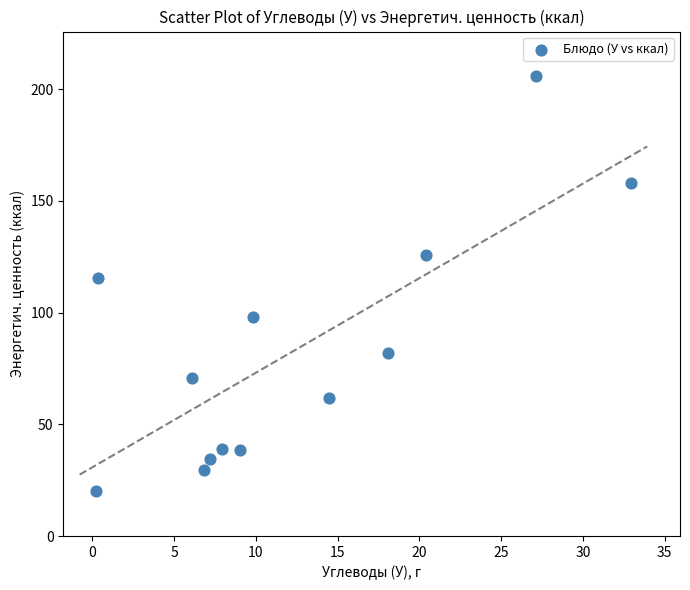

What Y value in the scatter plot is closest to 112?

115.7